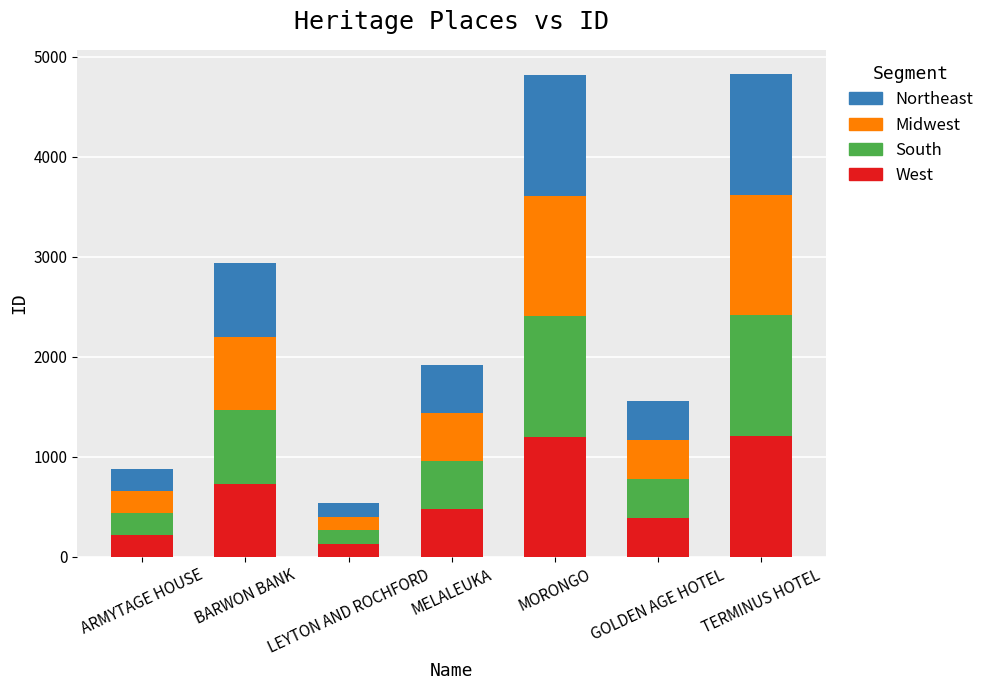

What is the maximum value for West?

1206.8